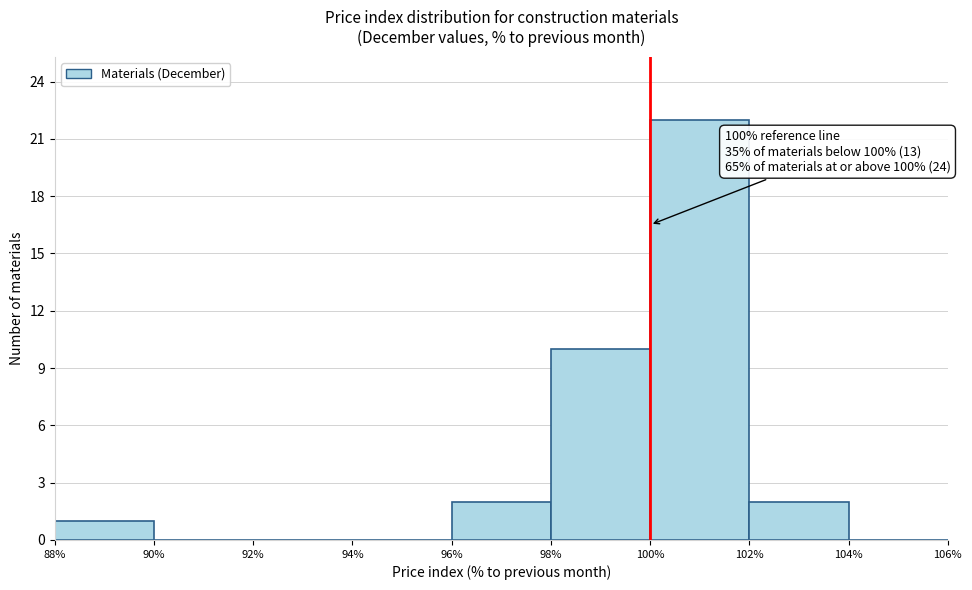

Over which range of the x-axis is the bar tallest?

100% to 102%